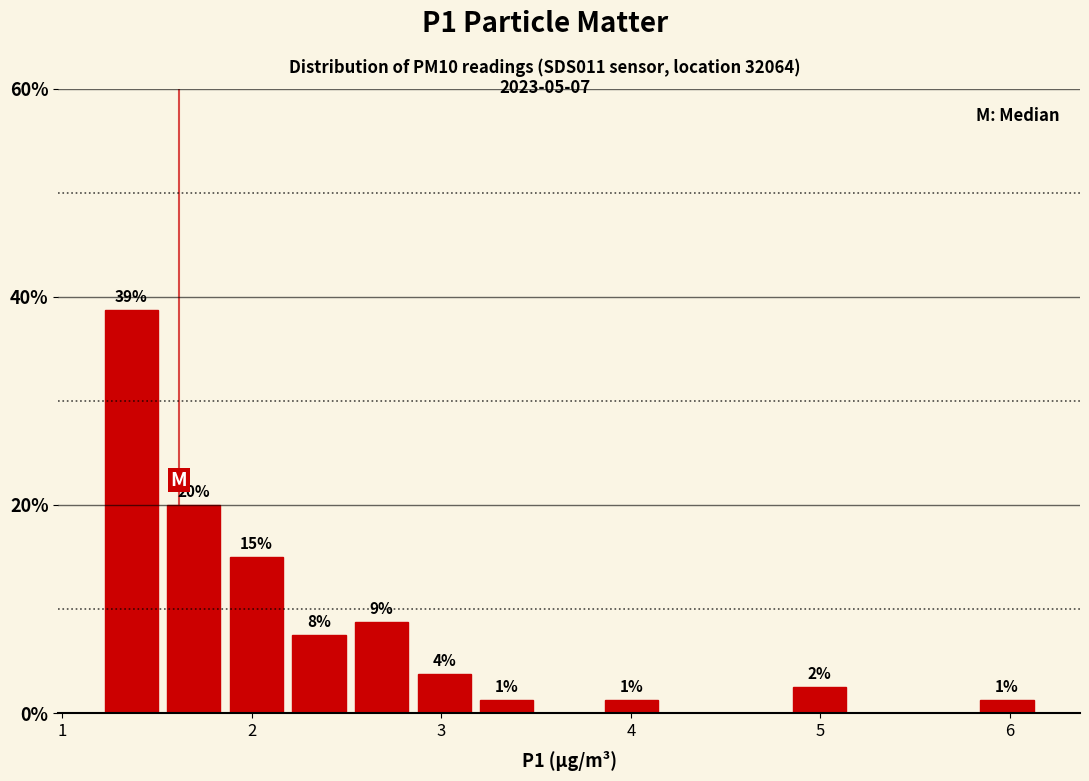

Read against the x-axis, roughly where is the centre of the tallest bar?

1.4